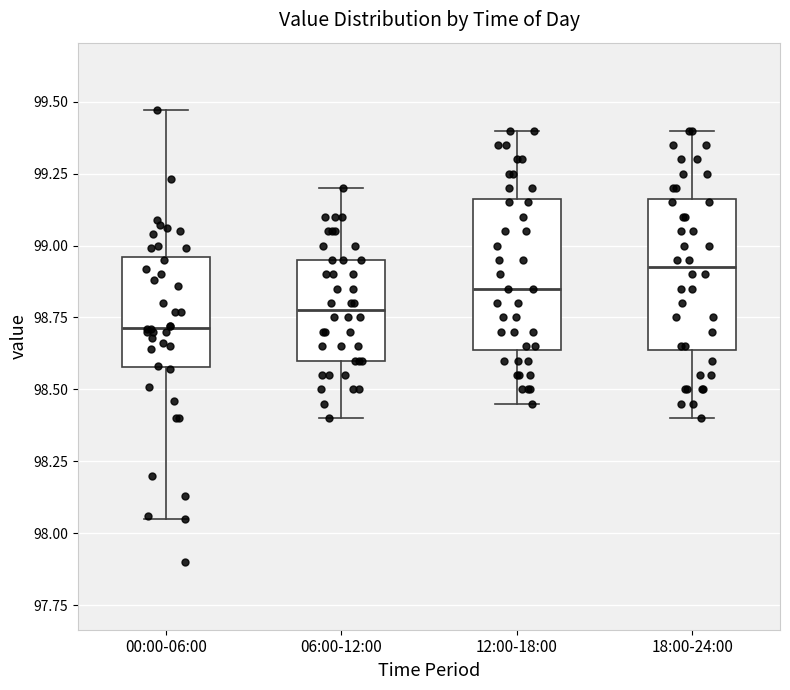

Which box has the lowest median line?

00:00-06:00